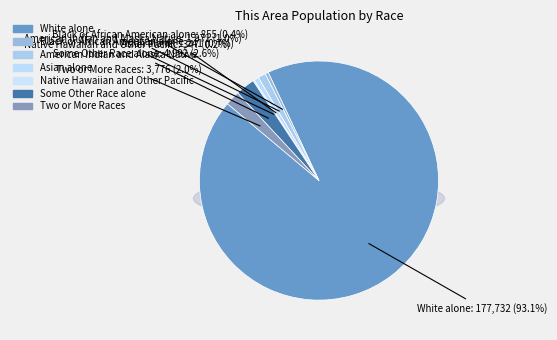

Is there any slice that represents more than half of the pie?

Yes